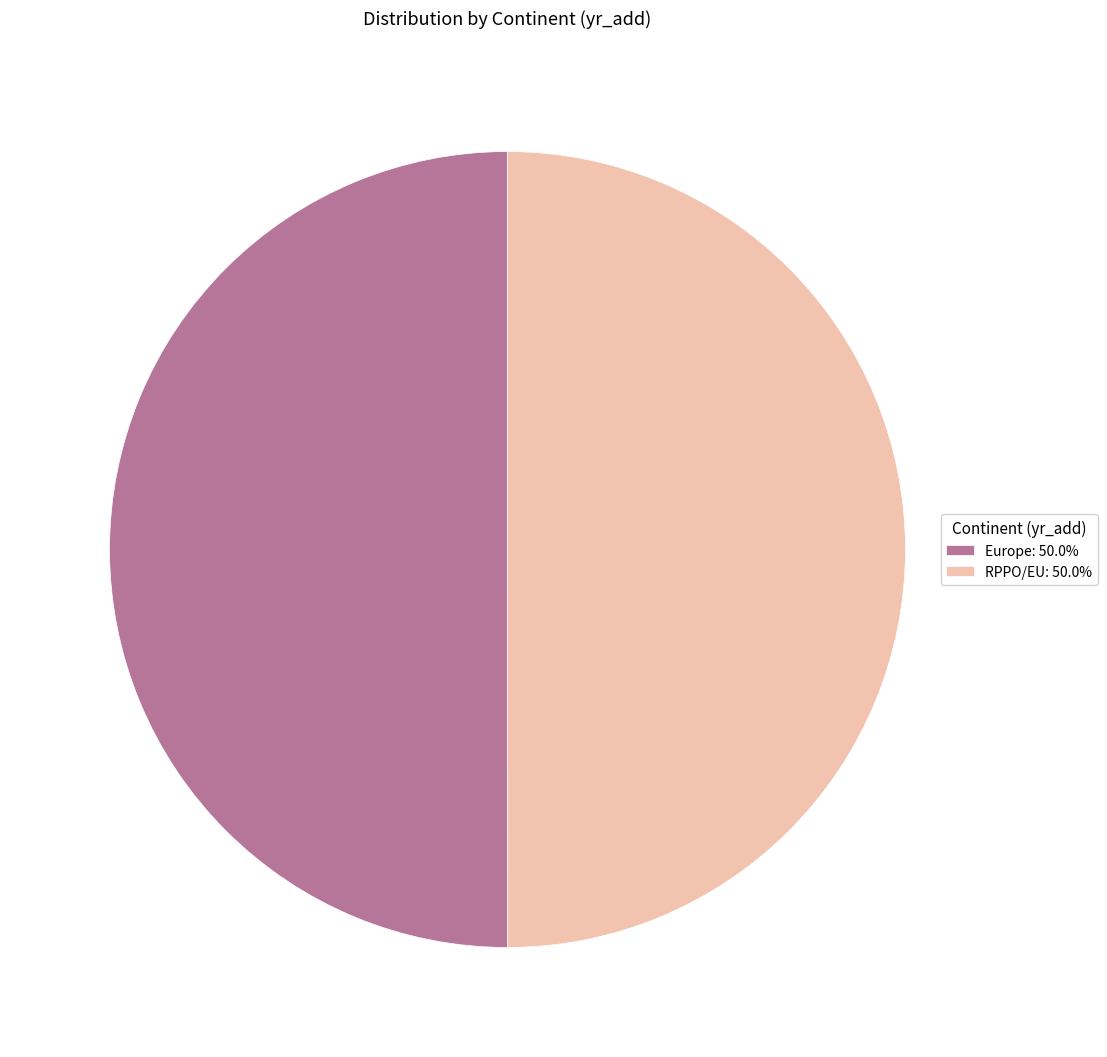

Approximately how many times larger is the value at Europe: 50.0% compared to RPPO/EU: 50.0%?

1.0